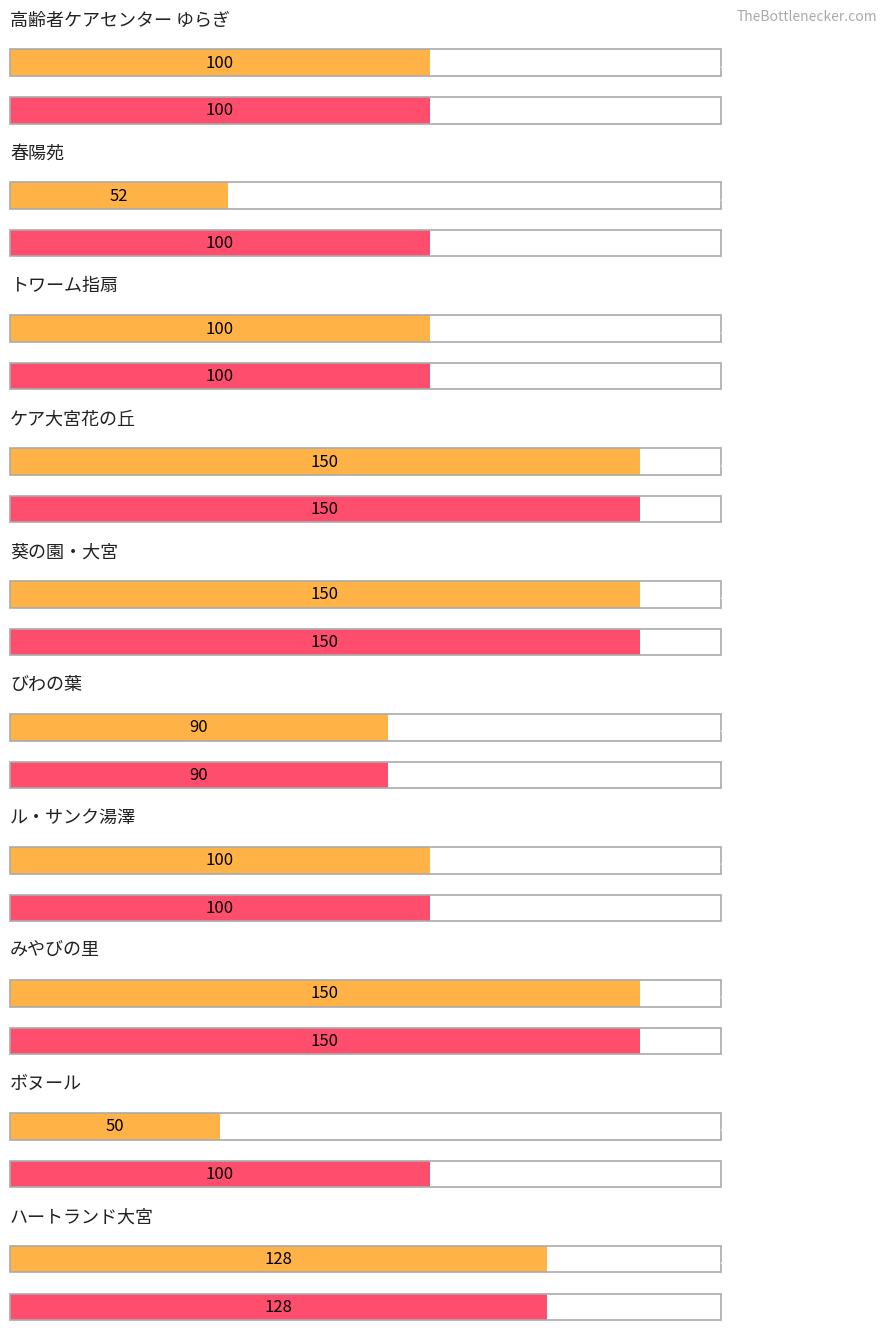

Where does the Maximum utilization series first go above 100?

4